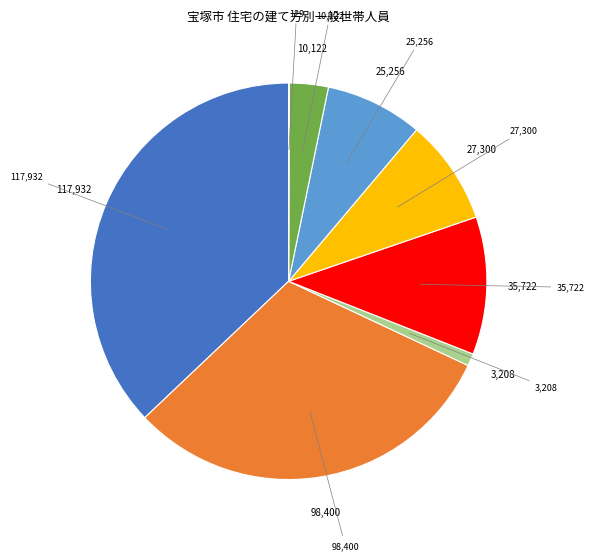

Is there a majority slice in this chart?

No